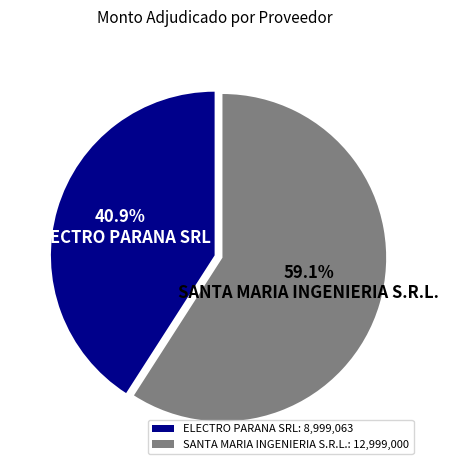

Approximately how many times larger is the value at SANTA MARIA INGENIERIA S.R.L. compared to ELECTRO PARANA SRL?

1.4